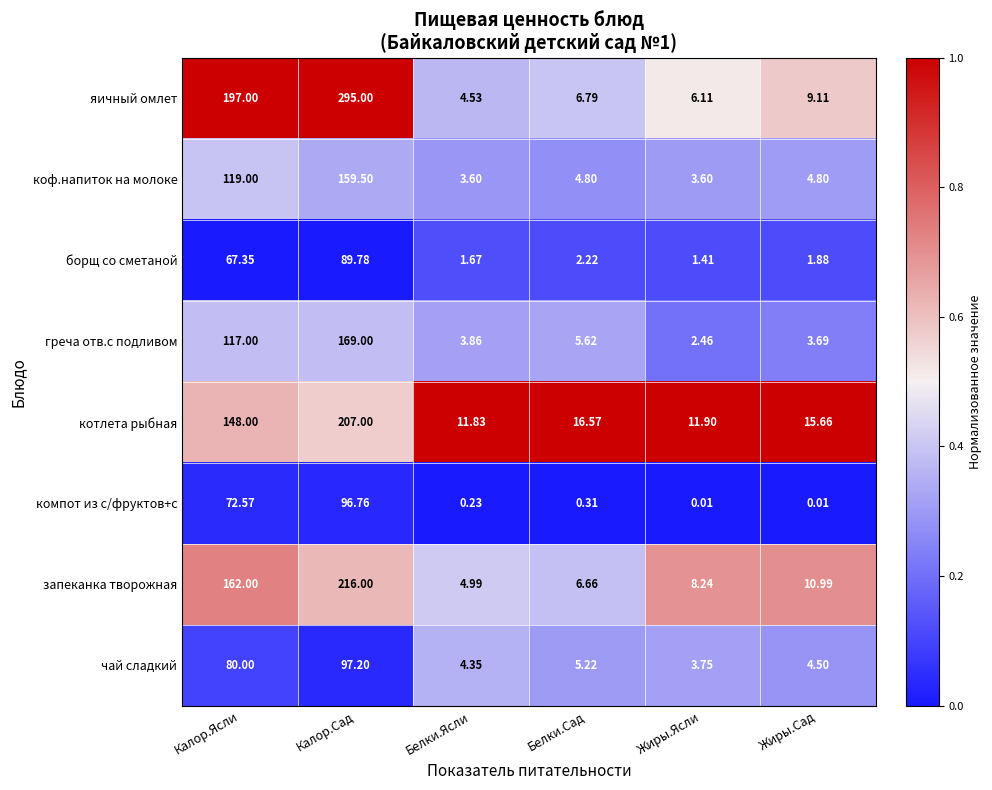

Which series changed the most between Белки.Сад and Жиры.Сад?

запеканка творожная